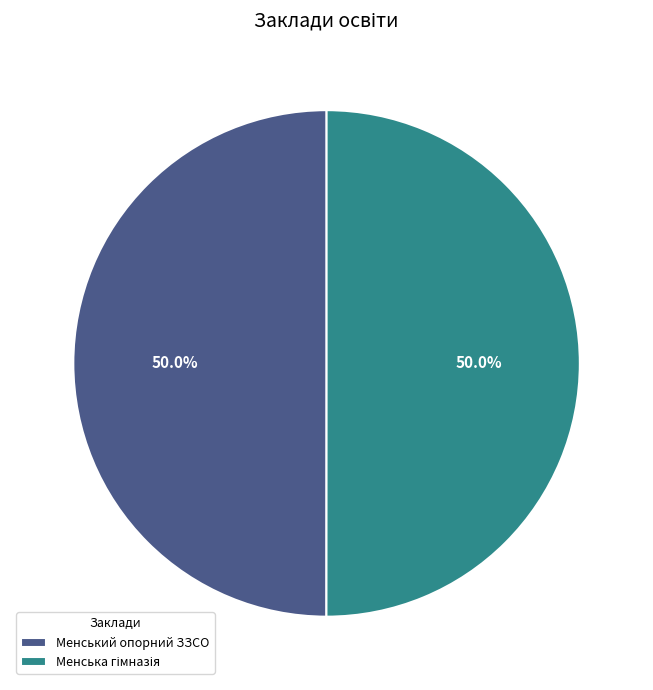

Which slice is the largest?

Опорний заклад Менська гімназія Менської міської ради